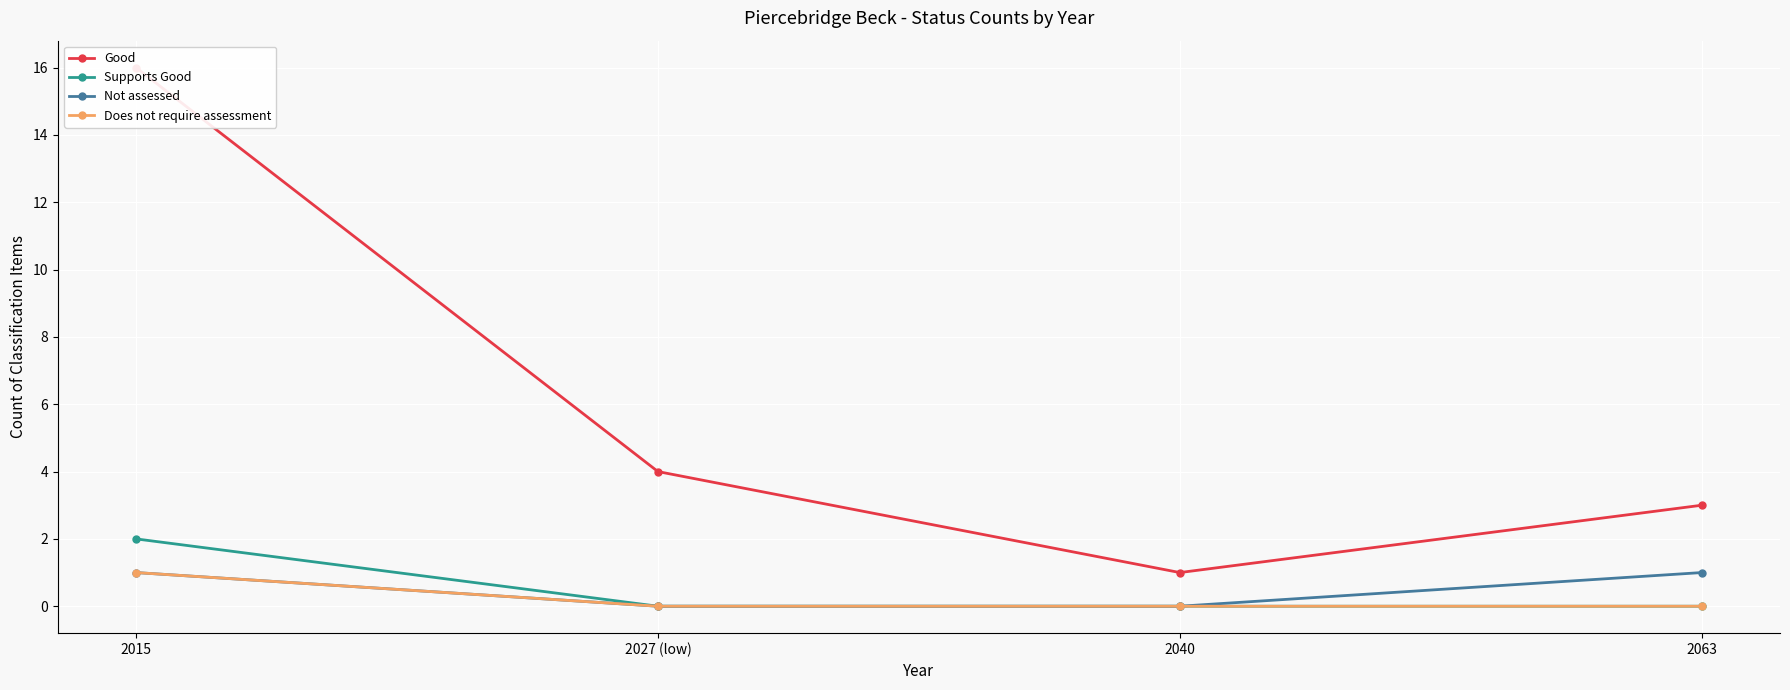

Is this an area chart (filled region under the line)?

No